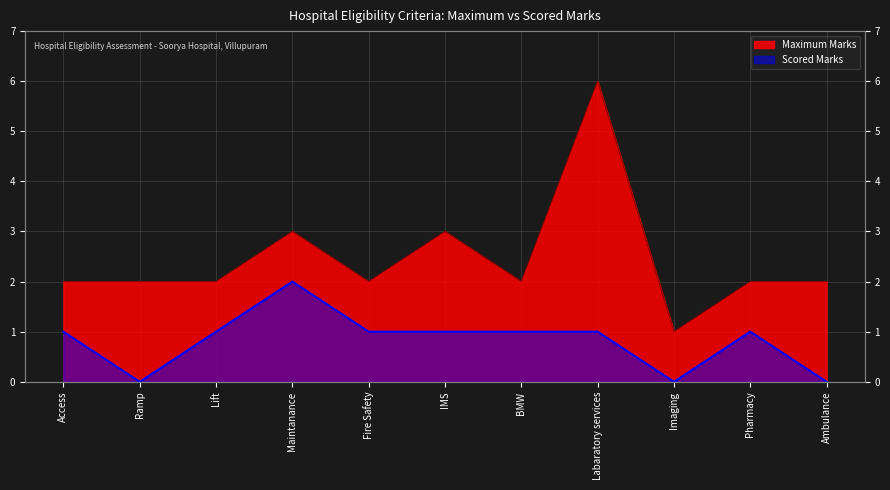

True or false: Scored Marks has more than 2 interior local peaks.

False